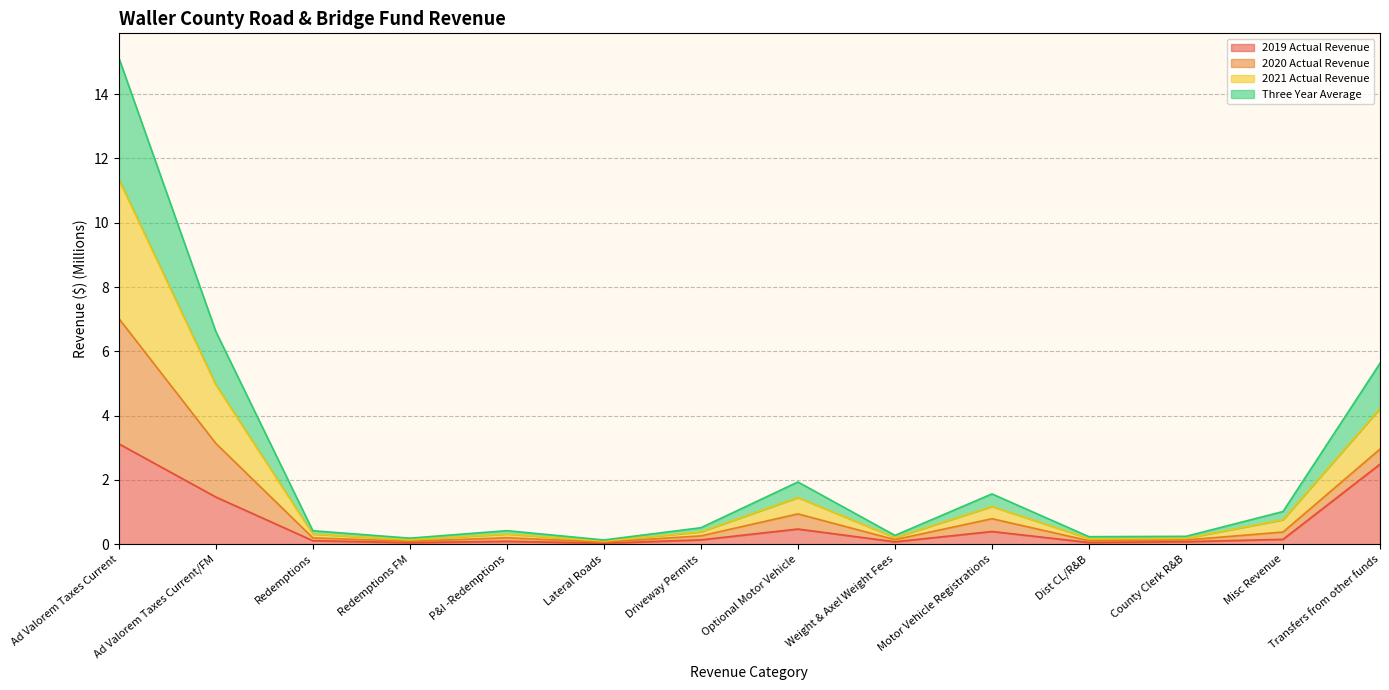

What is the label of the 11th point from the right?

Redemptions FM